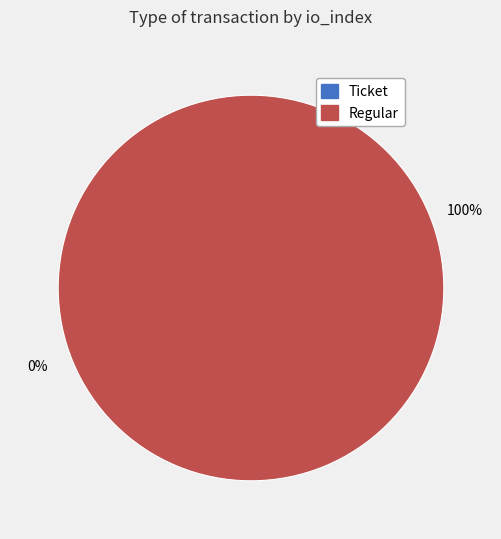

Rank the categories by value from highest to lowest.

Regular, Ticket